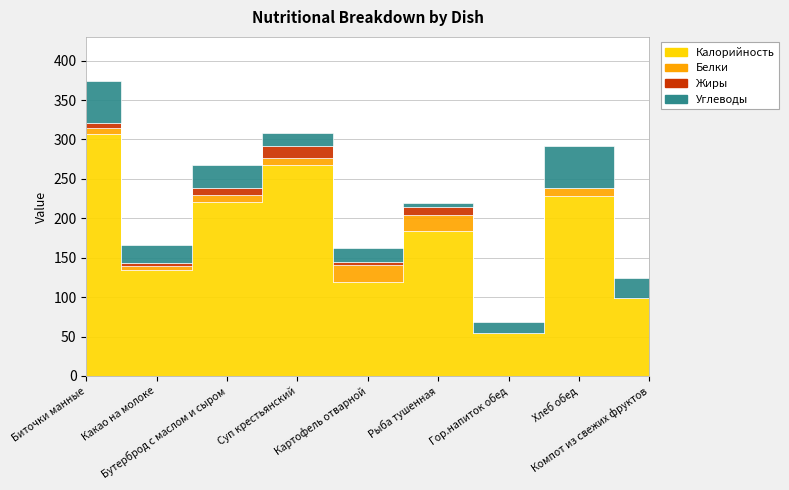

What is the label of the 9th point from the left?

Компот из свежих фруктов